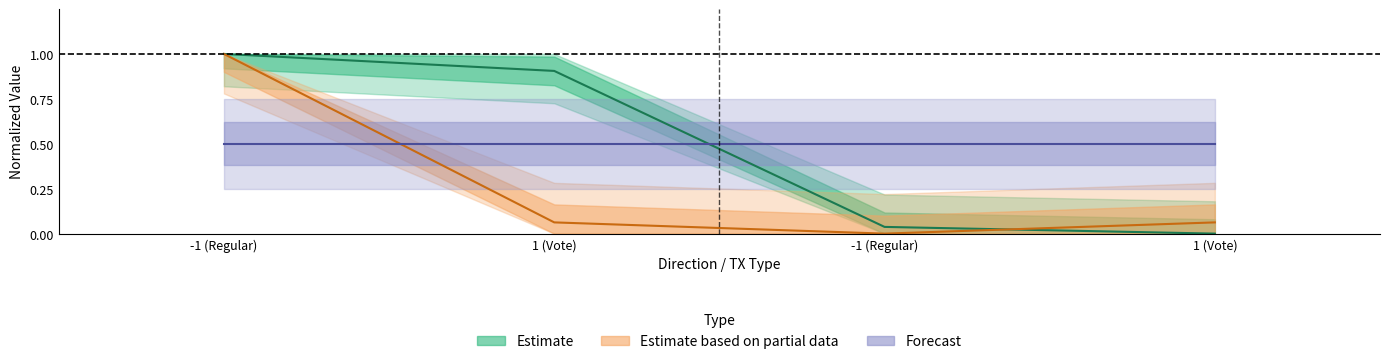

Reading left to right, transcribe all the data shown in this chart.

time_stamp: 1.0	0.9	0.0	0.0
io_index: 1.0	0.1	0.0	0.1